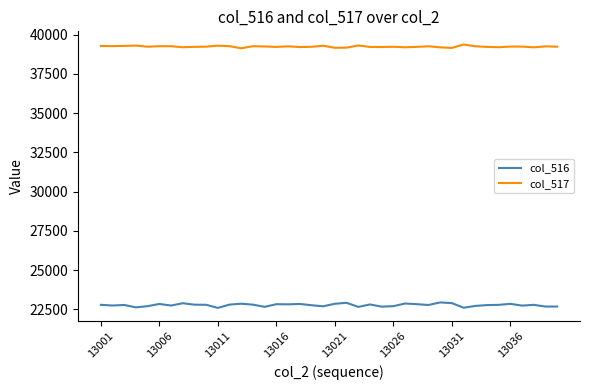

List the series in order of their peak value, highest first.

col_517, col_516